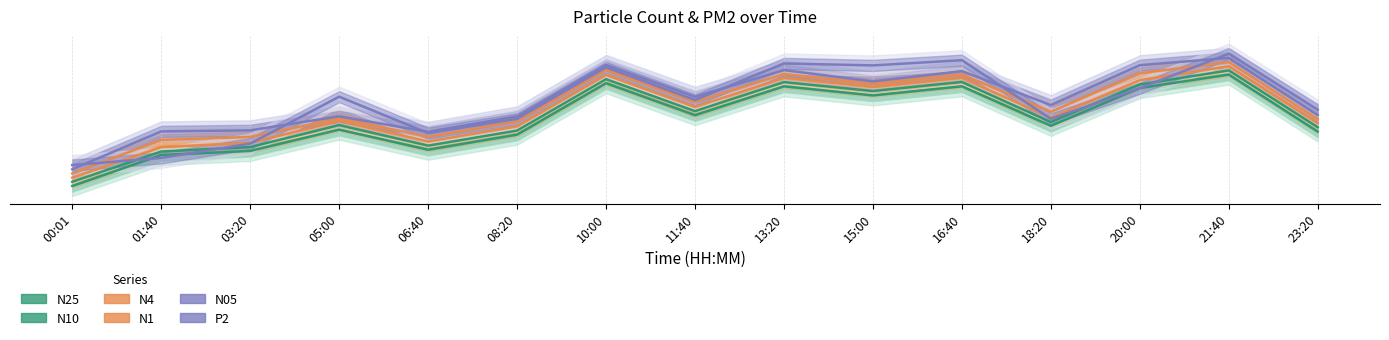

Which has a higher value, 00:01 or 13:20?

13:20